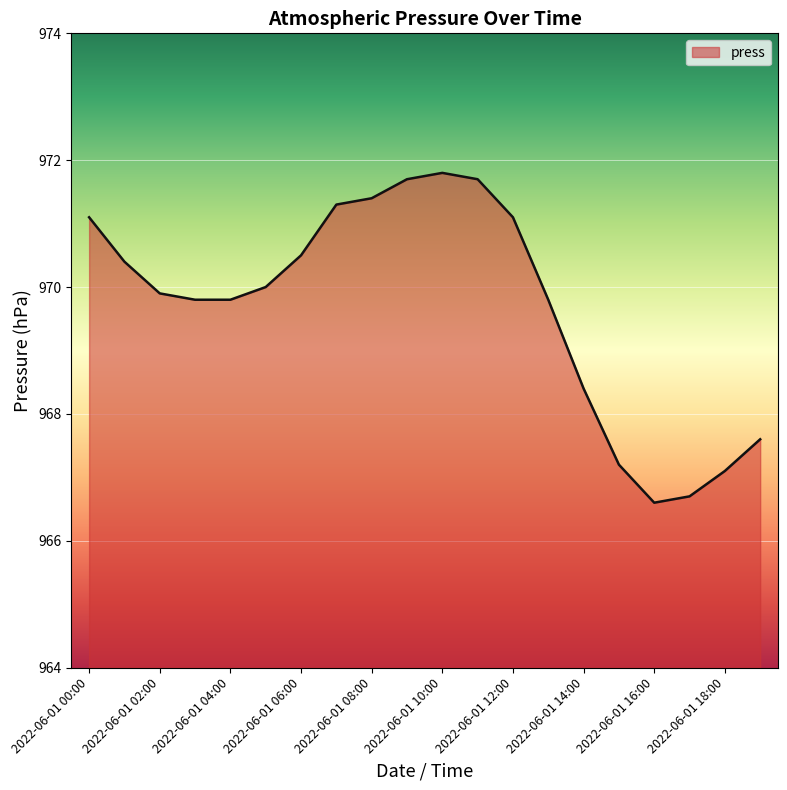

What is the average value?

969.7